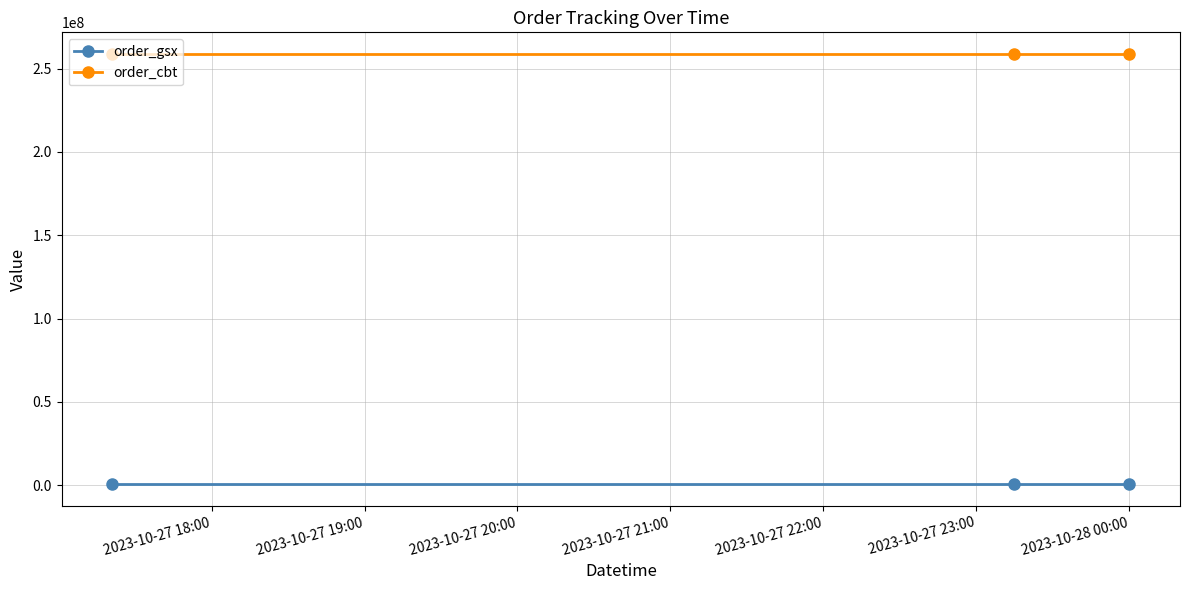

What is the maximum value for order_cbt?

258846312